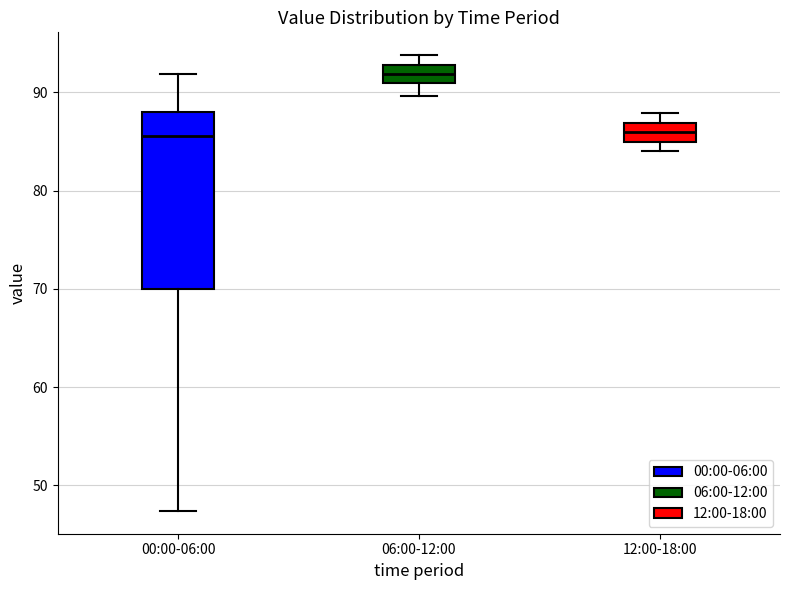

Which box is the tallest, from its lower edge to its upper edge?

00:00-06:00